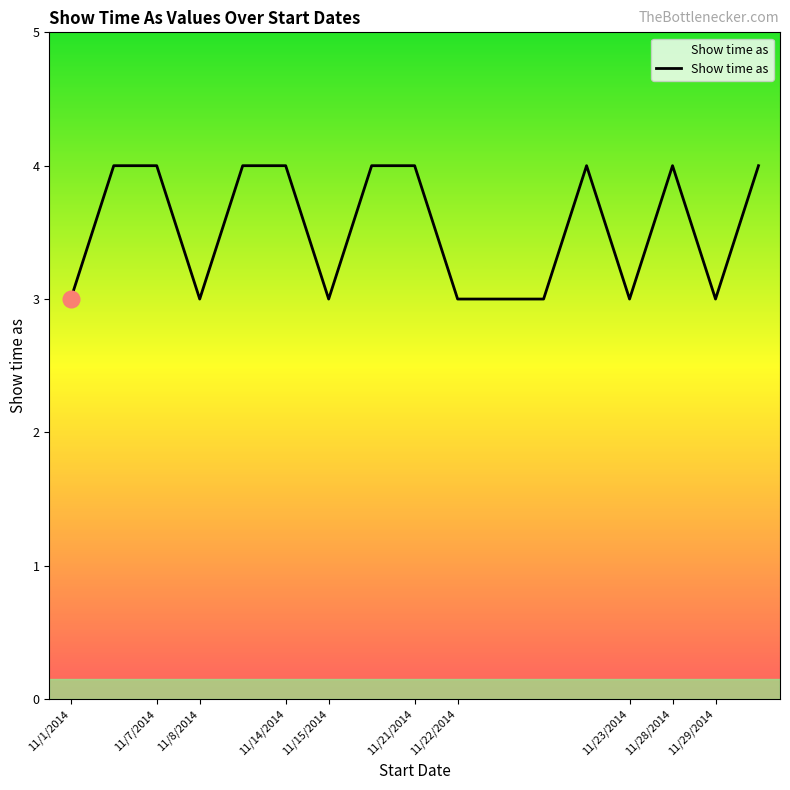

What is the smallest value displayed?

3